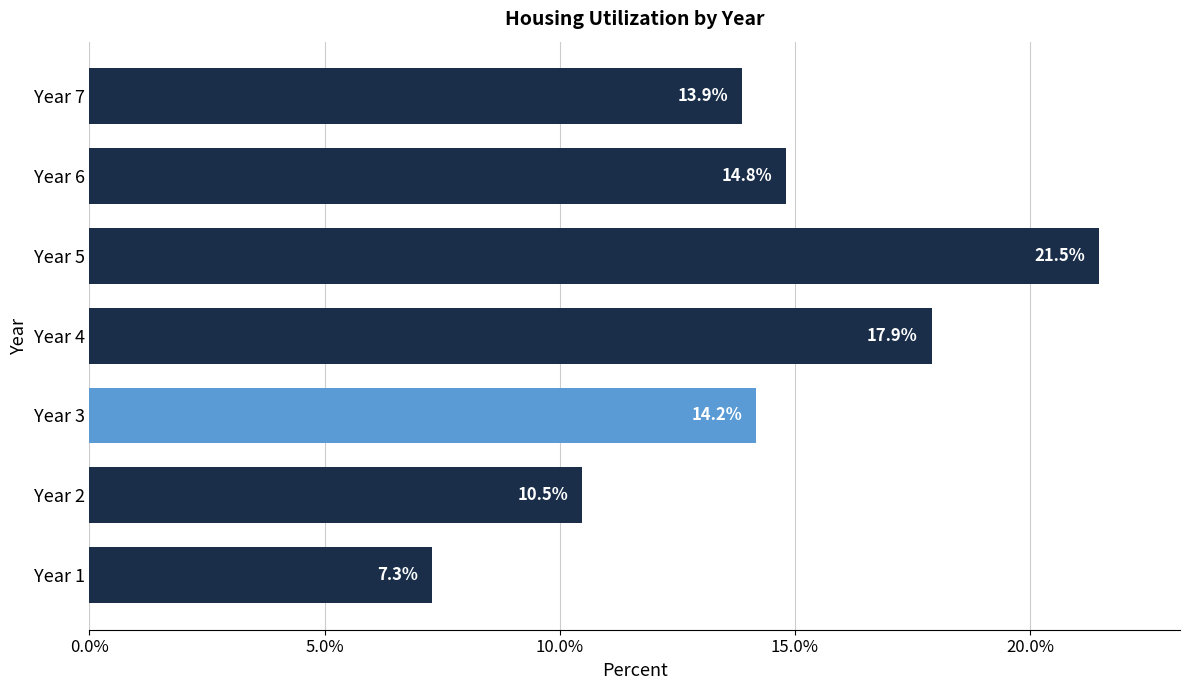

The chart shows a value of 3.2 at Year 6. True or false?

False